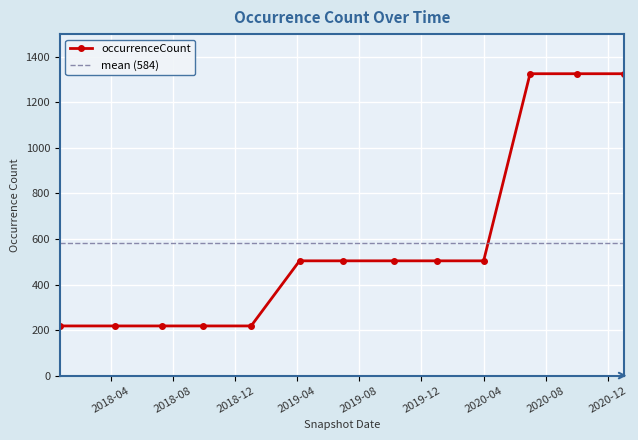

True or false: there are more than 1 points higher than both neighbors.

False